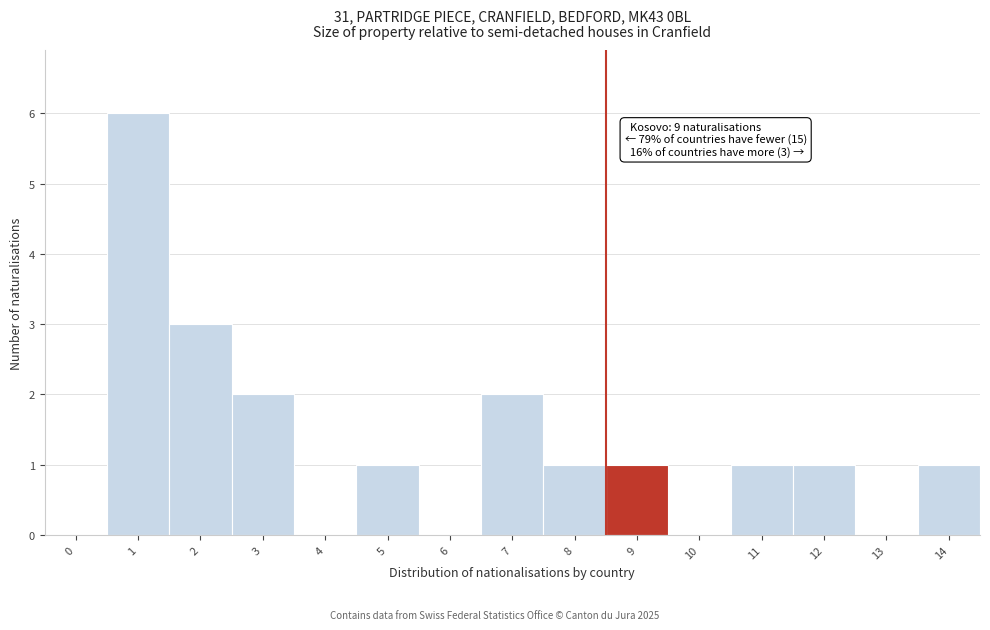

Reading left to right, extract all data points from this chart.

0=0	1=6	2=3	3=2	4=0	5=1	6=0	7=2	8=1	9=1	10=0	11=1	12=1	13=0	14=1